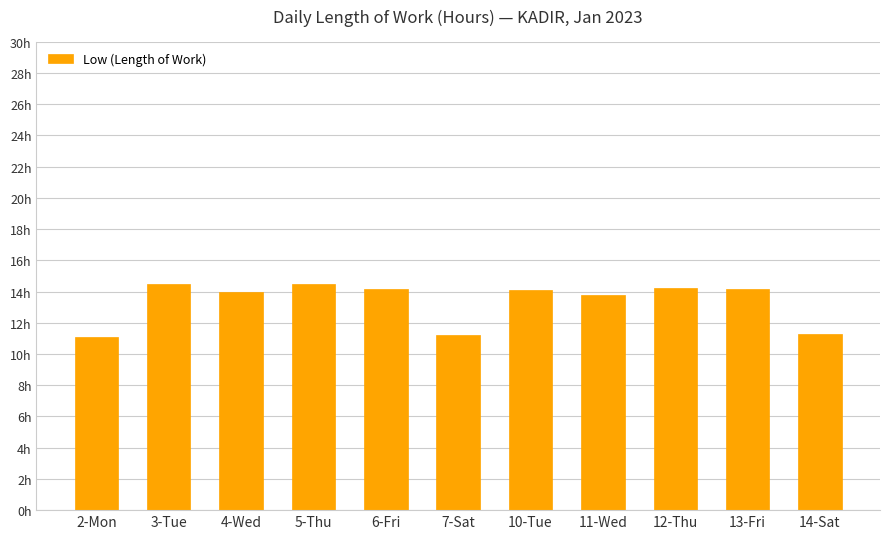

List the labels in order of value, largest first.

5-Thu, 3-Tue, 12-Thu, 13-Fri, 6-Fri, 10-Tue, 4-Wed, 11-Wed, 14-Sat, 7-Sat, 2-Mon